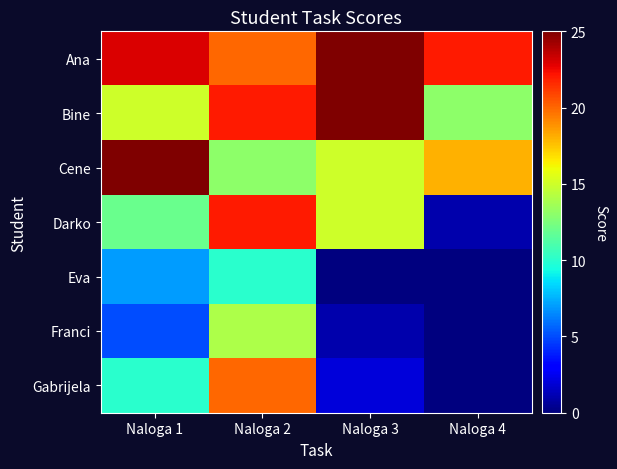

Reading left to right, list all the values displayed in this chart.

Ana: Naloga 1=23	Naloga 2=20	Naloga 3=25	Naloga 4=22
Bine: Naloga 1=15	Naloga 2=22	Naloga 3=25	Naloga 4=13
Cene: Naloga 1=25	Naloga 2=13	Naloga 3=15	Naloga 4=18
Darko: Naloga 1=12	Naloga 2=22	Naloga 3=15	Naloga 4=1
Eva: Naloga 1=7	Naloga 2=10	Naloga 3=0	Naloga 4=0
Franci: Naloga 1=5	Naloga 2=14	Naloga 3=1	Naloga 4=0
Gabrijela: Naloga 1=10	Naloga 2=20	Naloga 3=2	Naloga 4=0